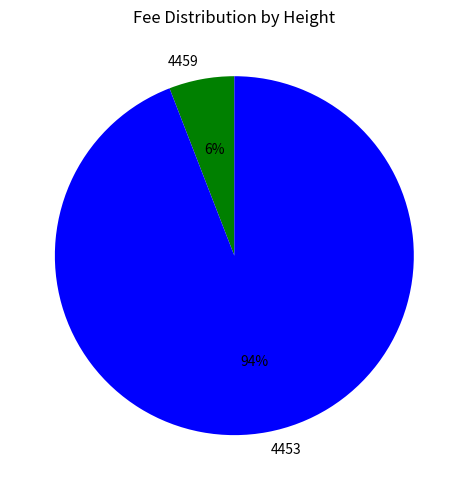

Rank the categories by value from highest to lowest.

4453, 4459